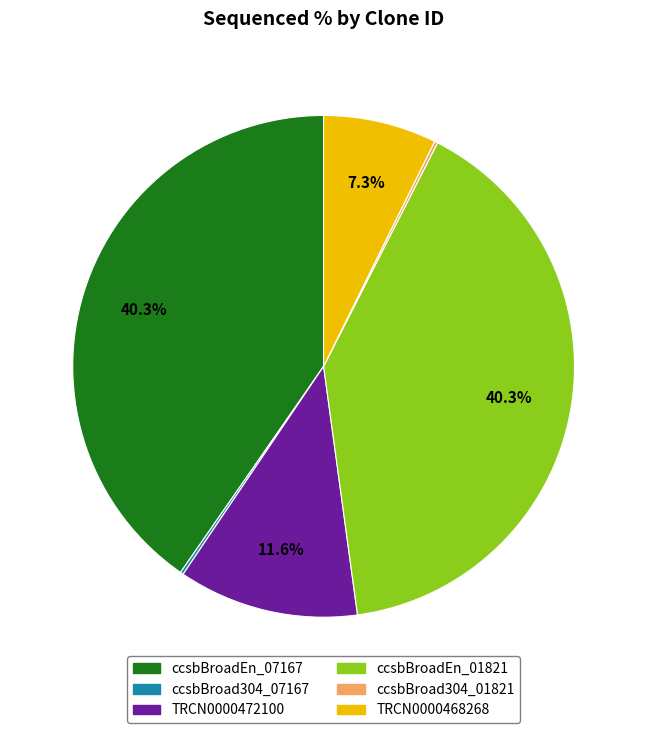

Approximately how many times larger is the value at TRCN0000468268 compared to ccsbBroadEn_07167?

0.2